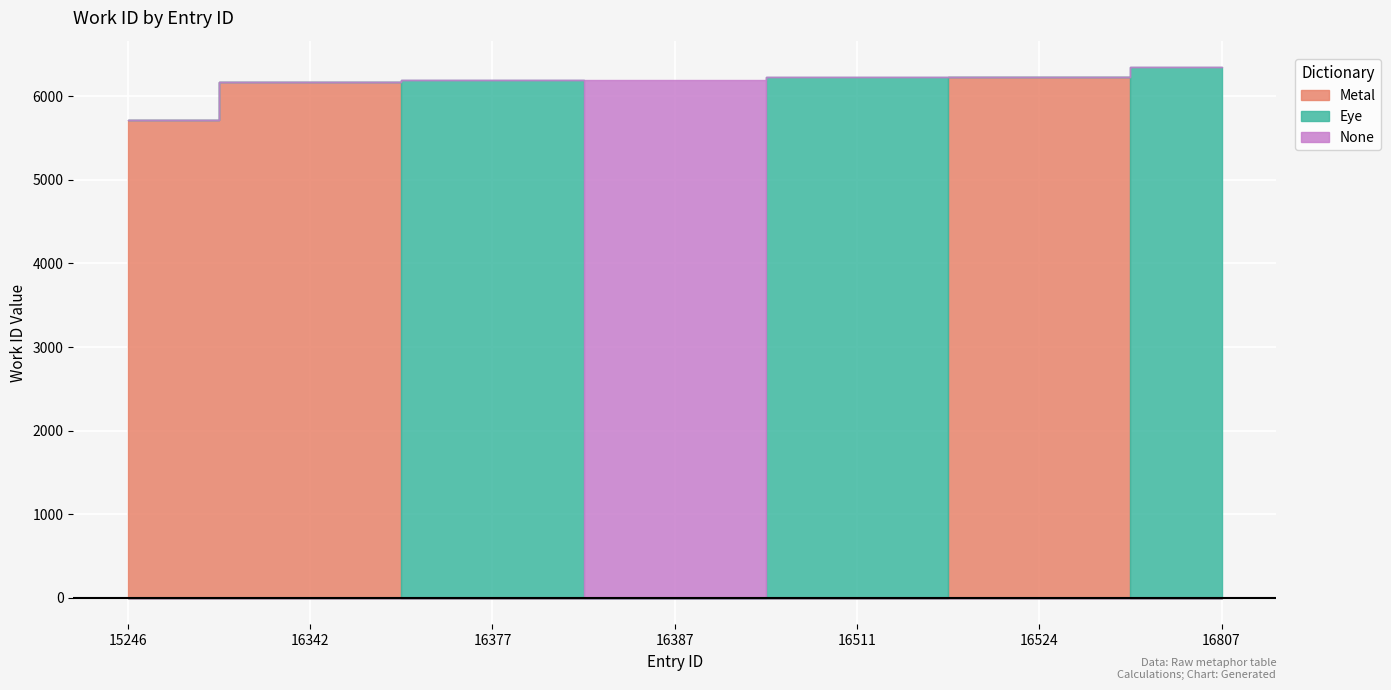

List the labels in order of value, largest first.

16807, 16524, 16511, 16377, 16387, 16342, 15246